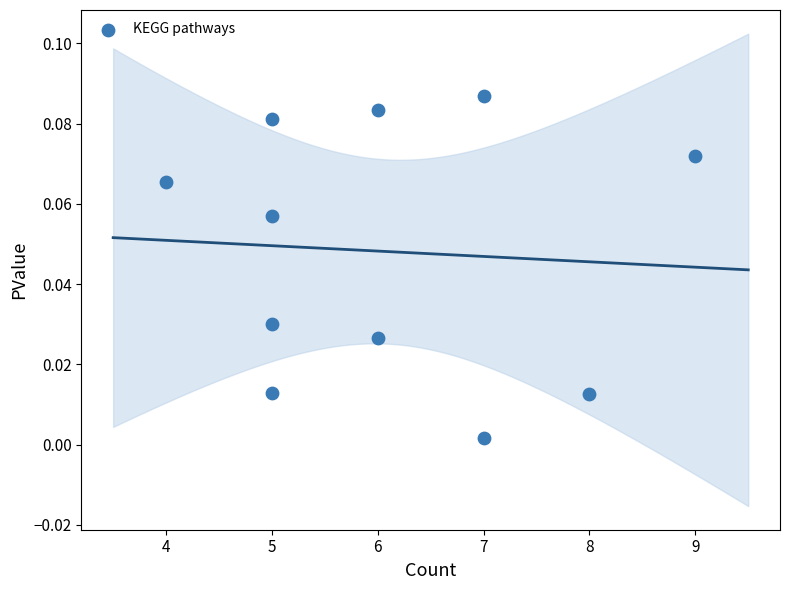

What is the range of X values (max minus min)?

5.0